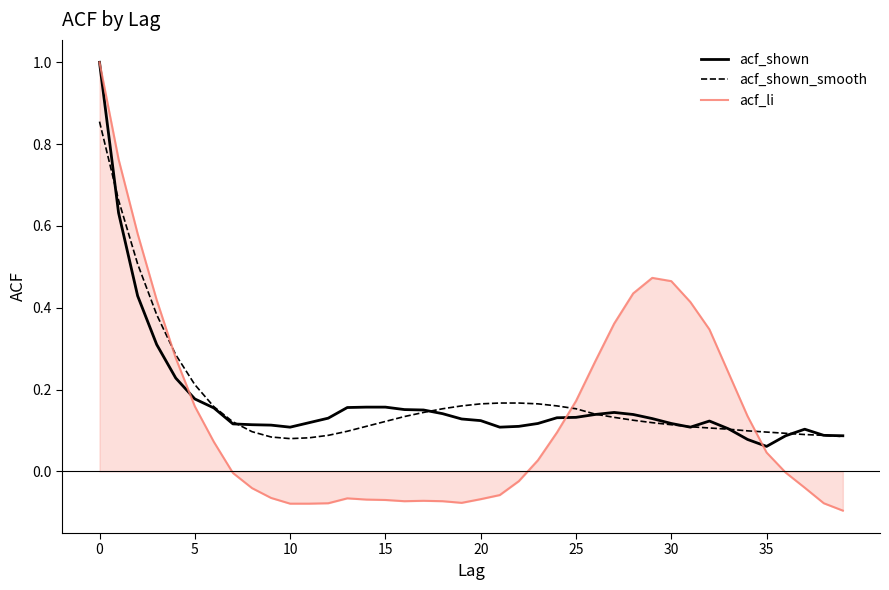

What is the maximum value for acf_li?

1.0